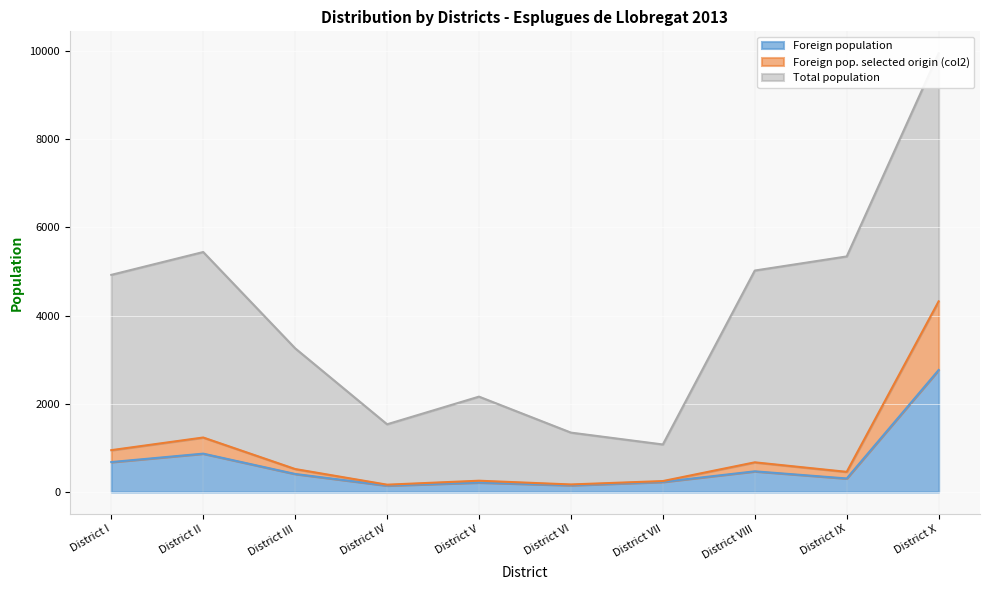

Which category has the highest value in the Foreign population series?

District X